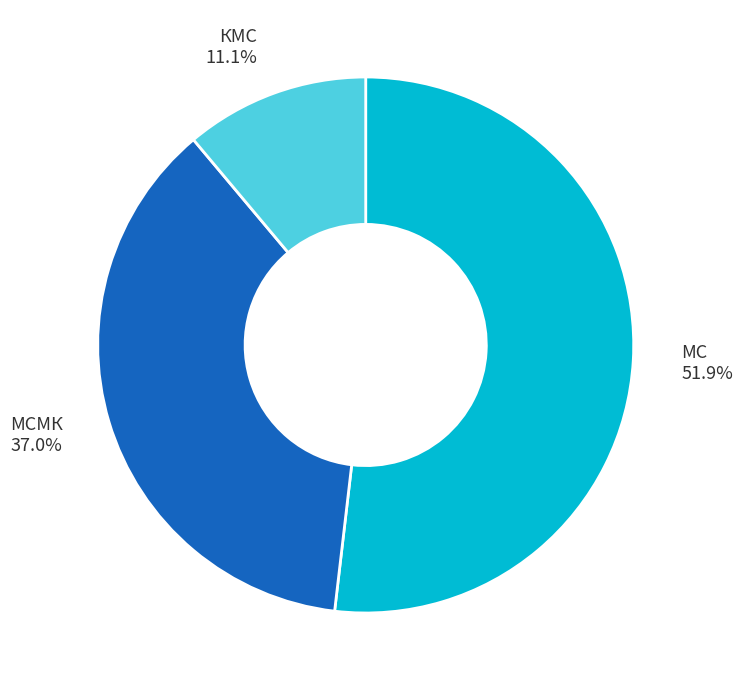

Between МС 51.9% and МСМК 37.0%, which is larger?

МС 51.9%